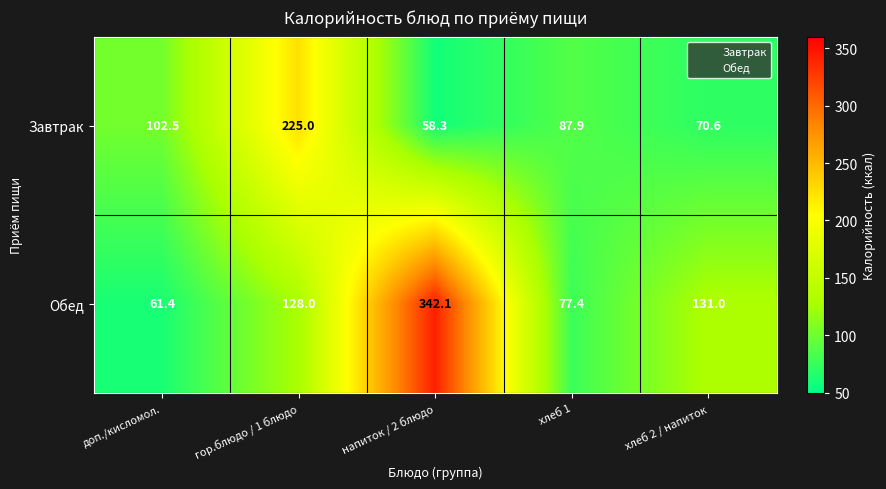

How many data points does each series have?

5